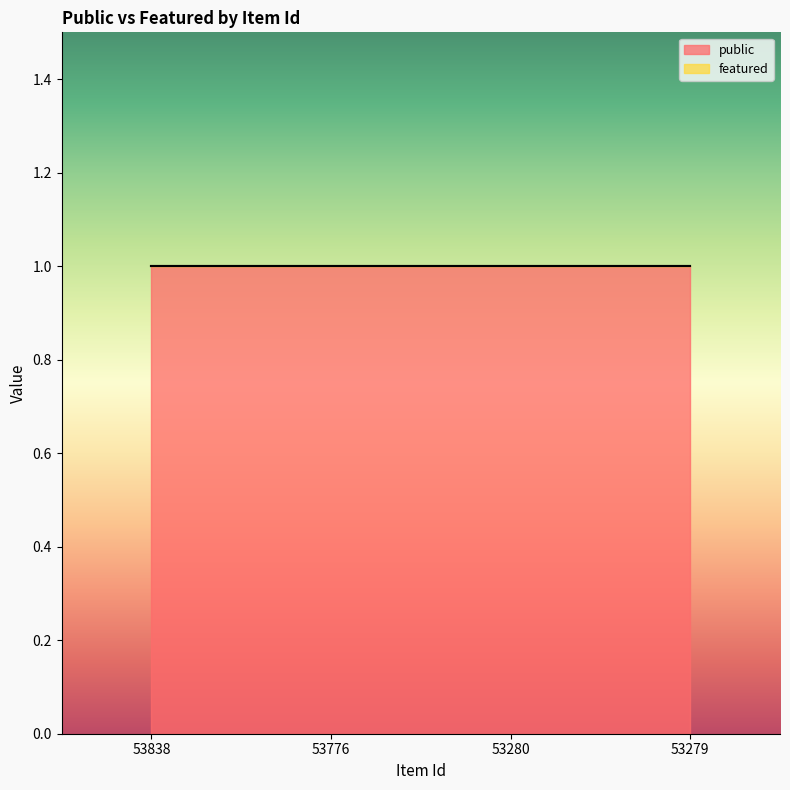

What is the spread (max minus min) of values at 53280?

1